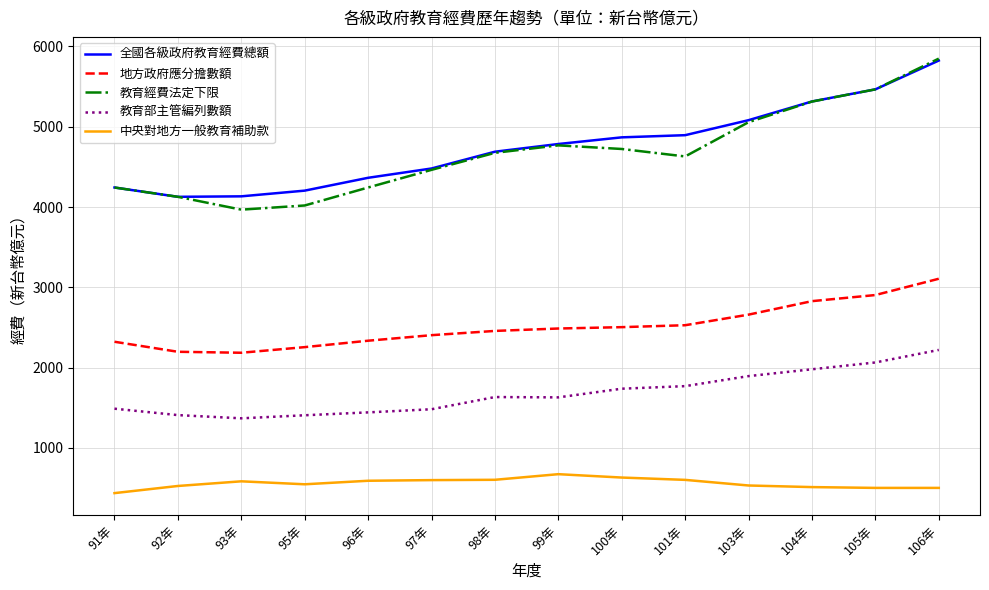

In 教育部主管編列數額, how many points are higher than both neighbors (excluding endpoints)?

1